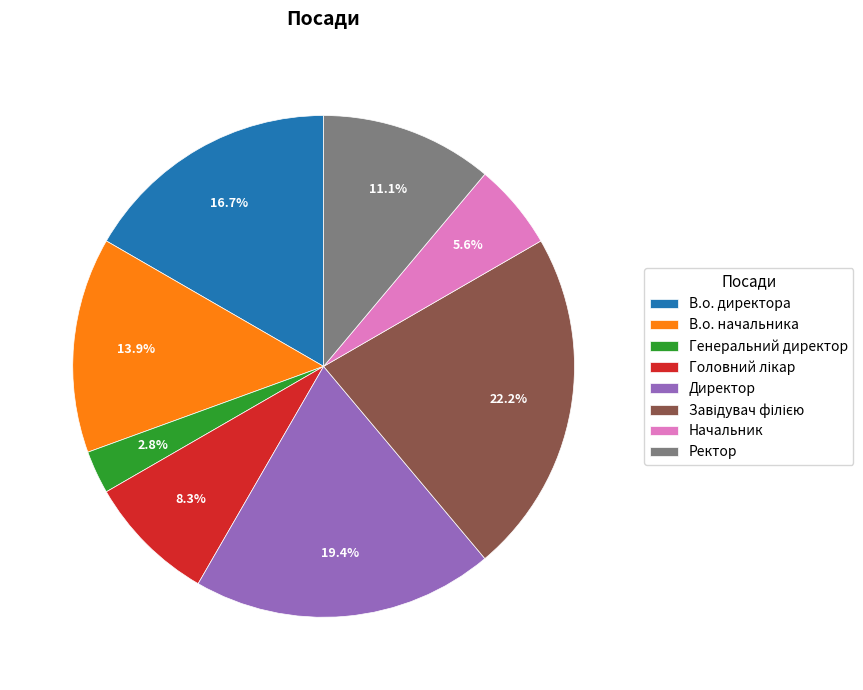

Does any single category account for the majority?

No